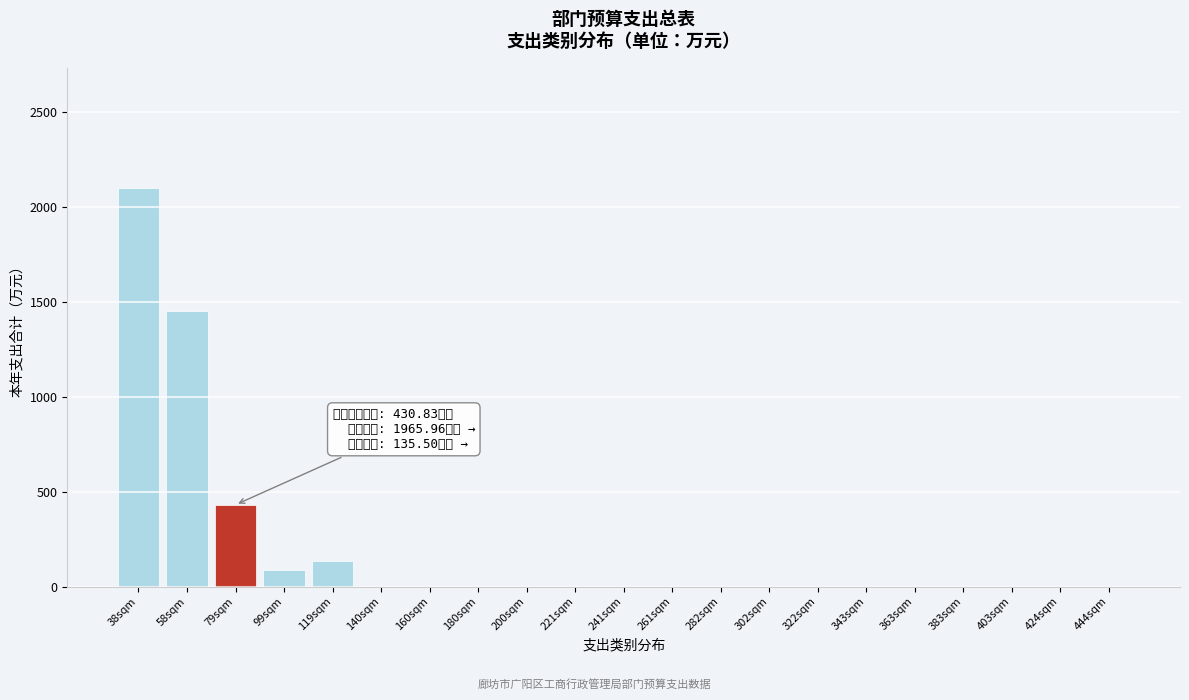

Reading right to left, transcribe all the data shown in this chart.

444sqm=0.0	424sqm=0.0	403sqm=0.0	383sqm=0.0	363sqm=0.0	343sqm=0.0	322sqm=0.0	302sqm=0.0	282sqm=0.0	261sqm=0.0	241sqm=0.0	221sqm=0.0	200sqm=0.0	180sqm=0.0	160sqm=0.0	140sqm=0.0	119sqm=132.2	99sqm=88.1	79sqm=430.8	58sqm=1450.3	38sqm=2101.5